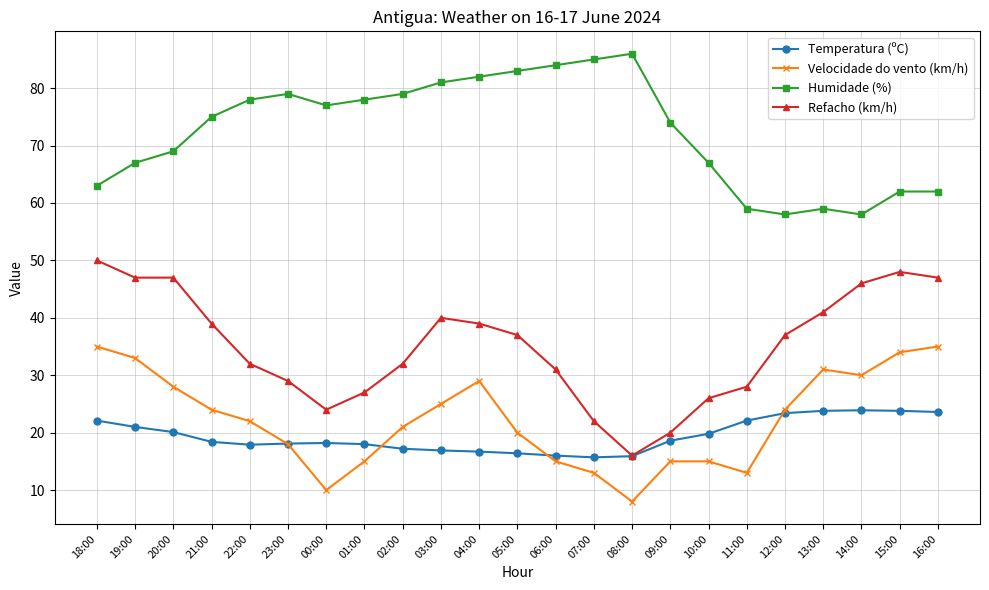

What is the highest value of the Temperatura (ºC) series?

23.9